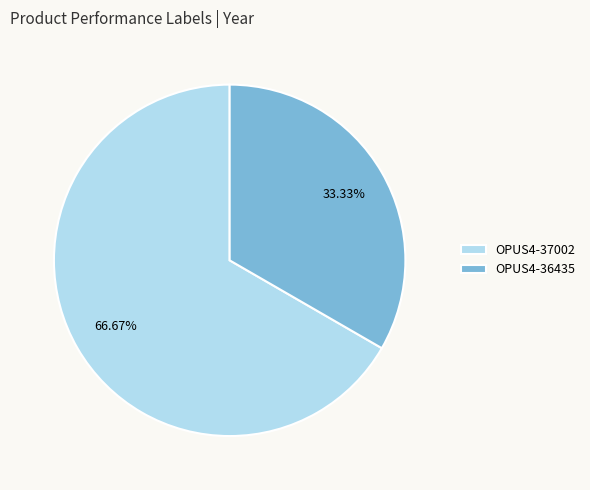

True or false: OPUS4-36435 accounts for 46% of the total.

False